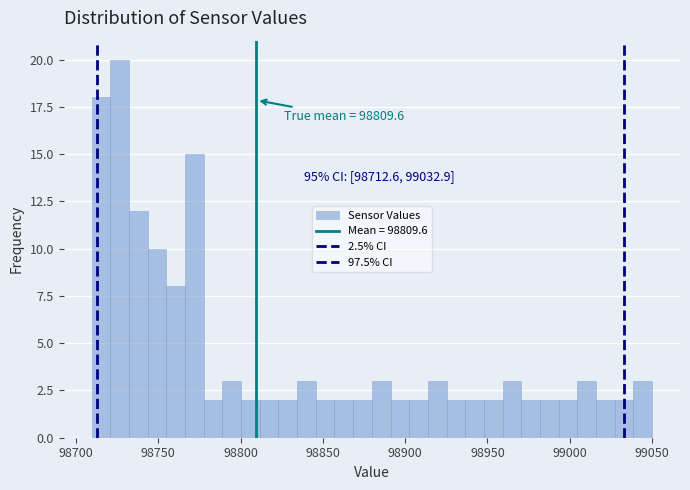

Around what value on the x-axis is the tallest bar? Give the approximate position of its centre, as read against the axis.

98725